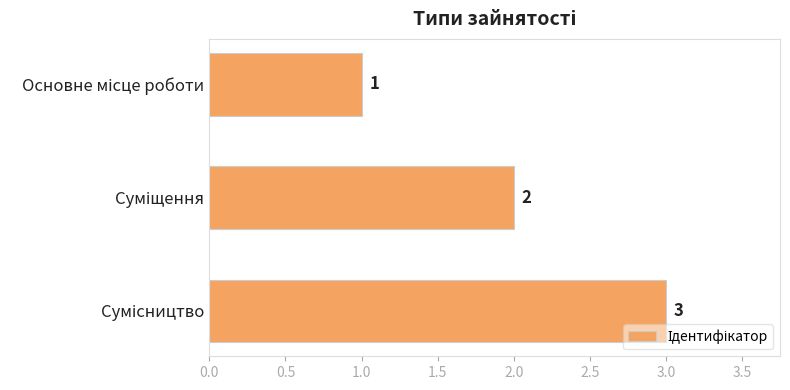

What is the average value?

2